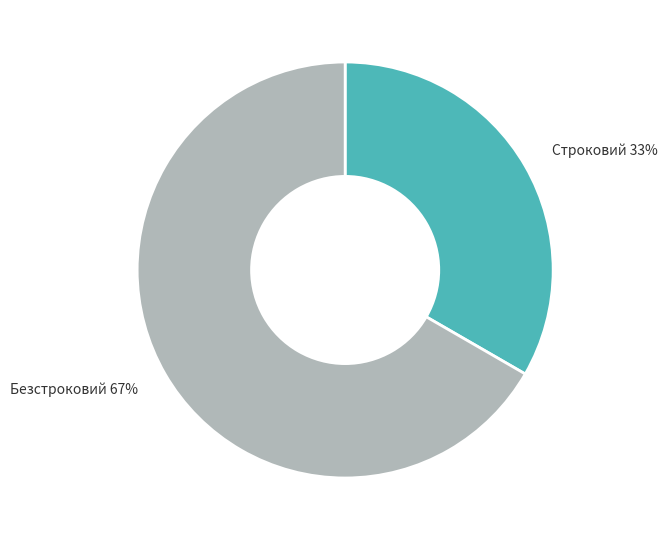

How many segments does this pie chart have?

2